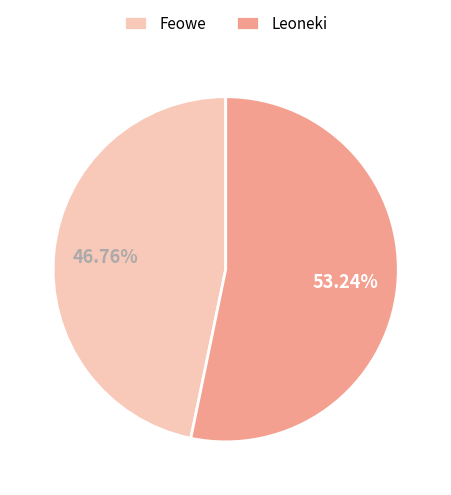

True or false: Leoneki accounts for 39% of the total.

False